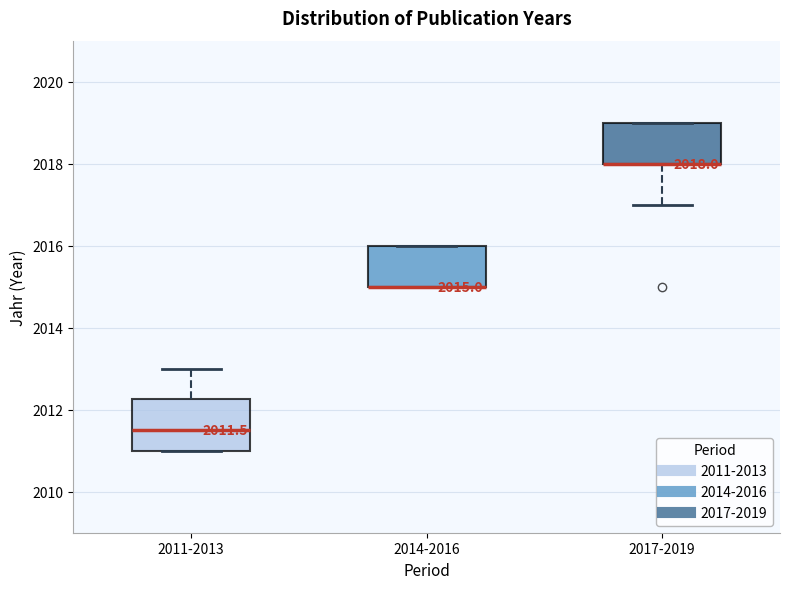

Which box is the tallest, from its lower edge to its upper edge?

2011-2013